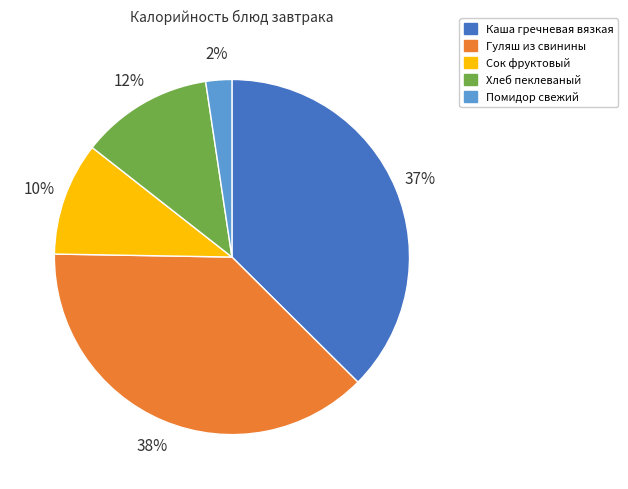

Is the sum of Каша гречневая вязкая and Сок фруктовый greater than half?

No